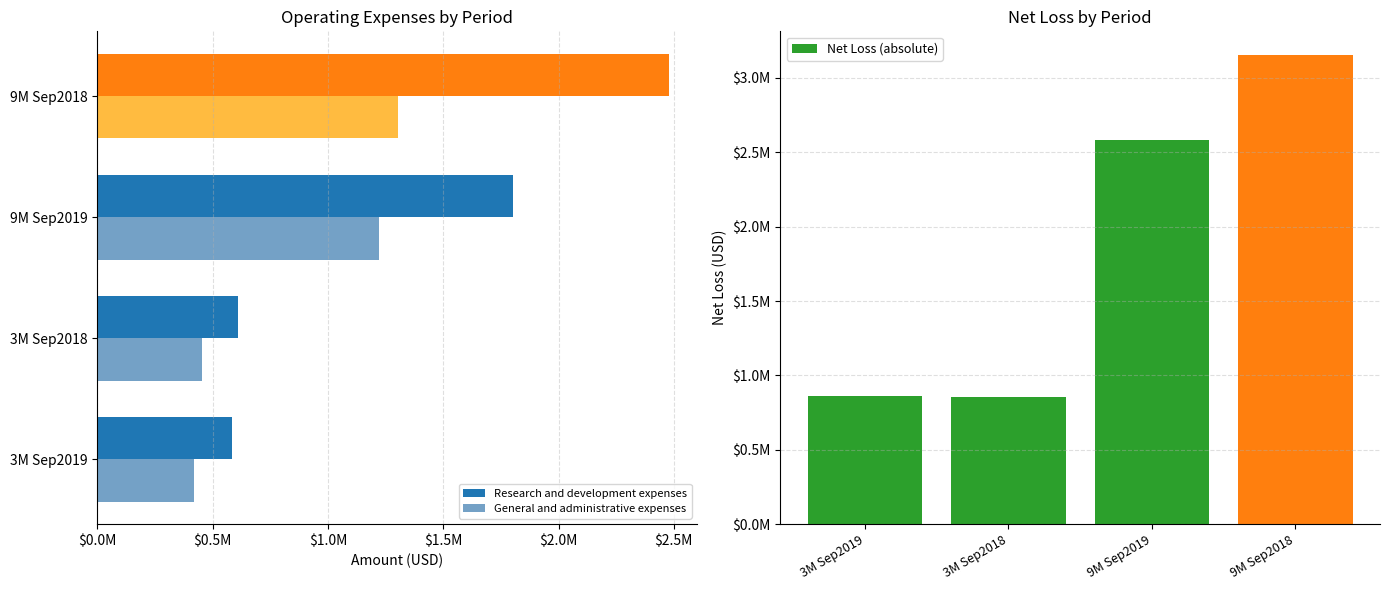

How many groups of bars are there?

4